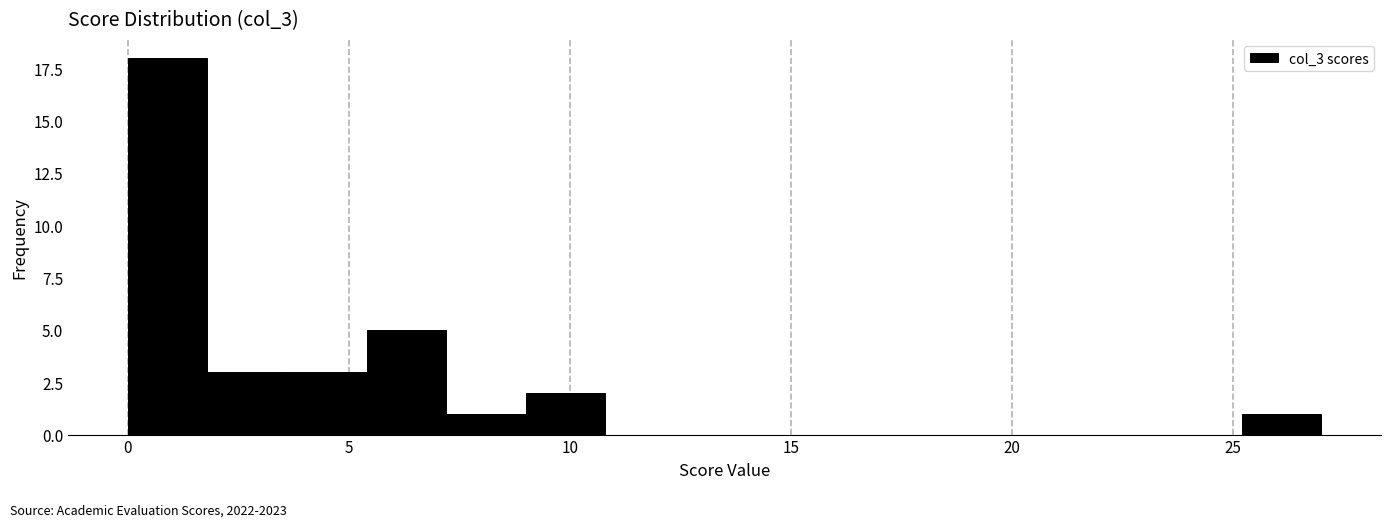

Around what value on the x-axis is the tallest bar? Give the approximate position of its centre, as read against the axis.

1.0